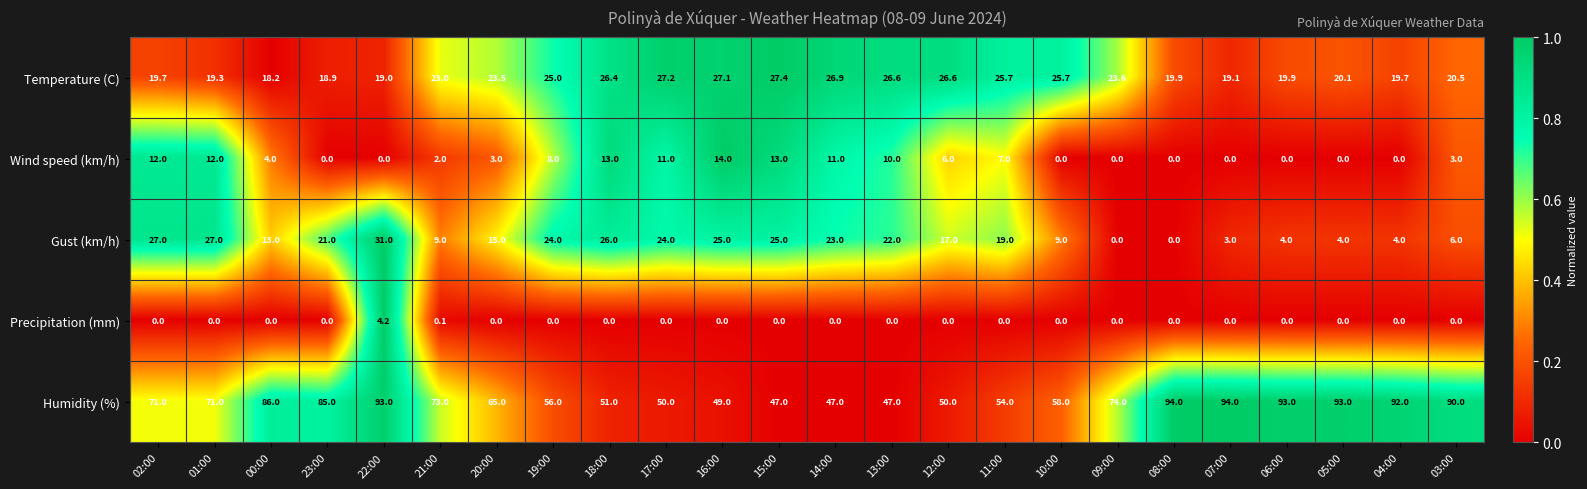

The Gust (km/h) series shows 31.0 at 22:00. True or false?

True